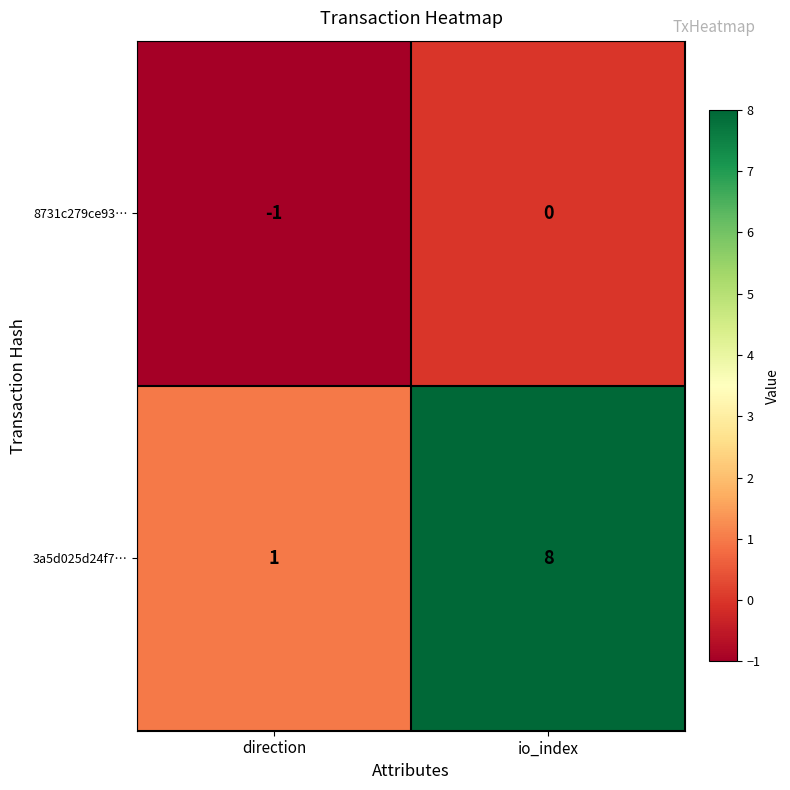

Rank the series by their average value, from lowest to highest.

8731c279ce93…, 3a5d025d24f7…